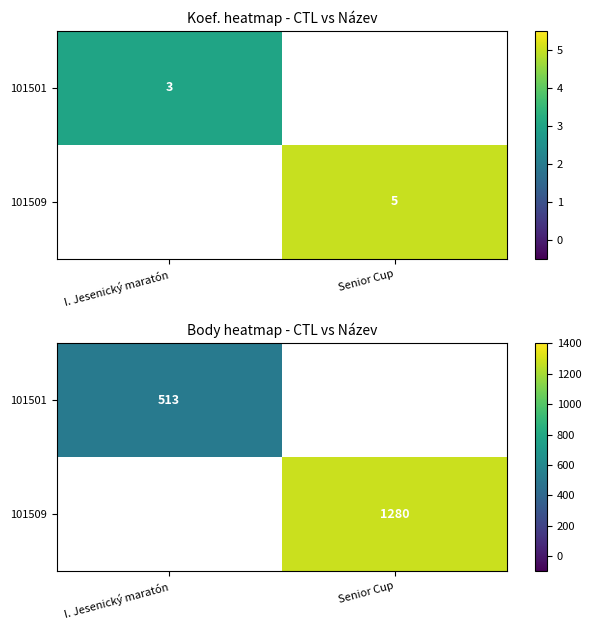

At which category does the chart reach its peak across all series?

Senior Cup